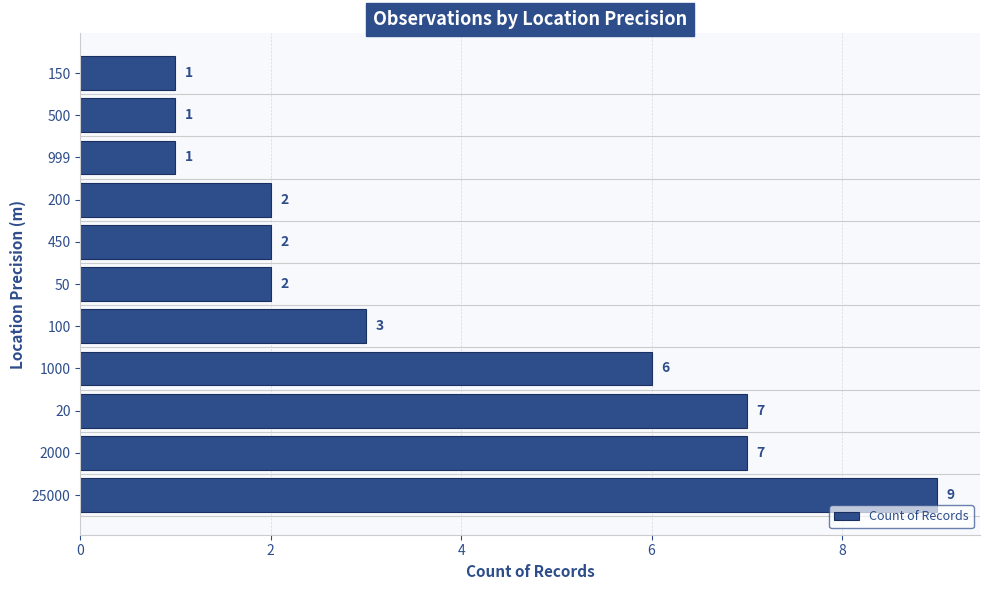

What is the difference between the second highest and second lowest values?

6